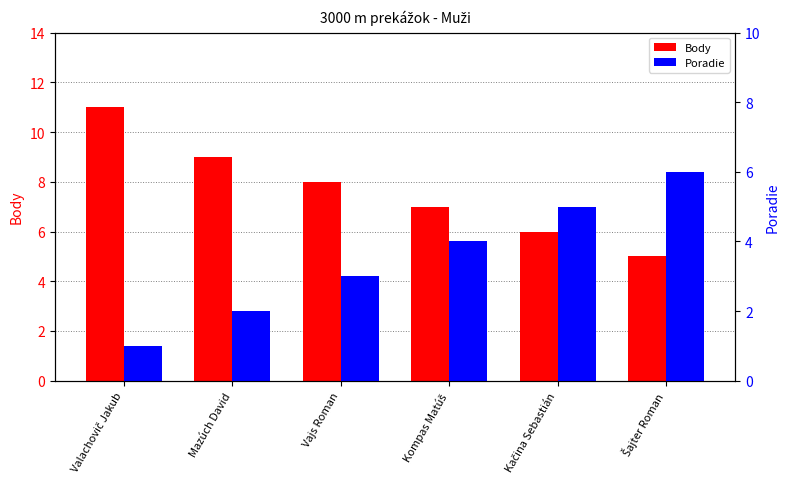

Which series changed the most between Mazúch David and Kačina Sebastián?

Body